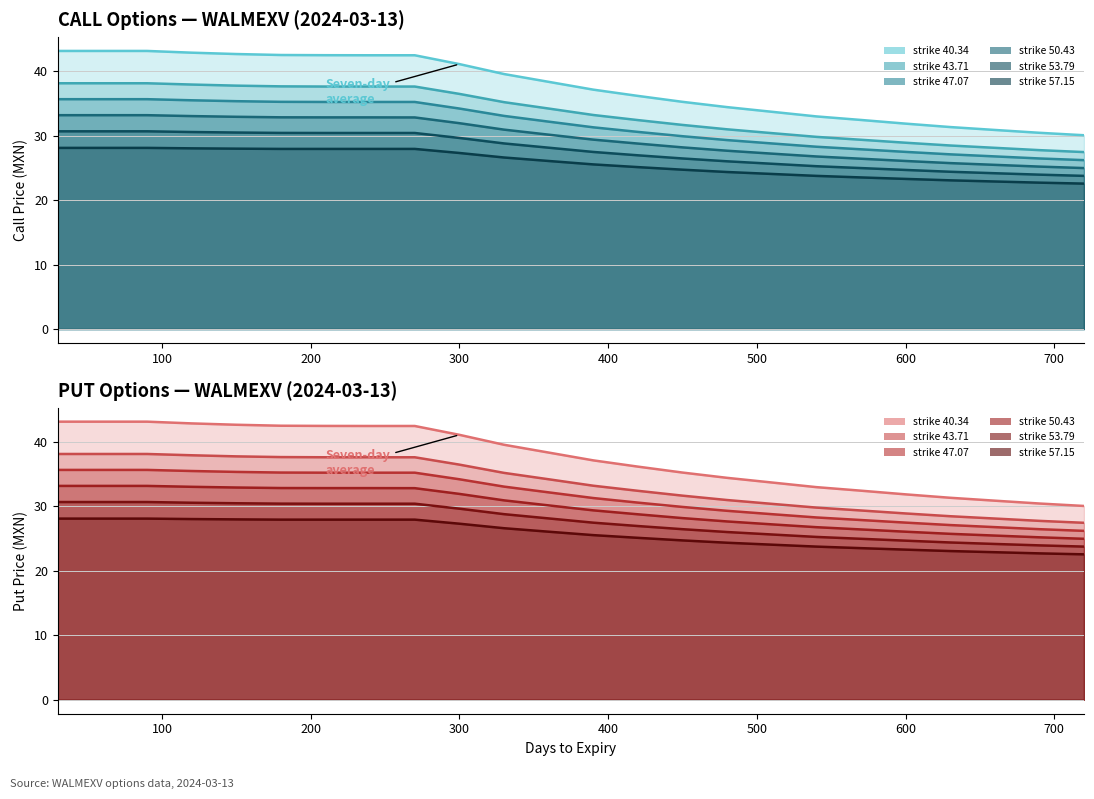

At 120, list the series in order from smallest to largest.

strike_57.15, strike_53.79, strike_50.43, strike_47.07, strike_43.71, strike_40.34